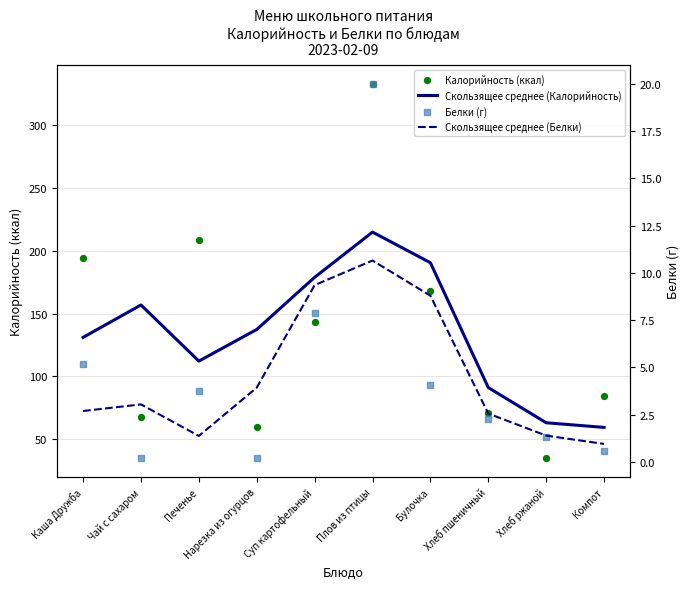

Which series reaches the minimum Y coordinate?

Белки (г)